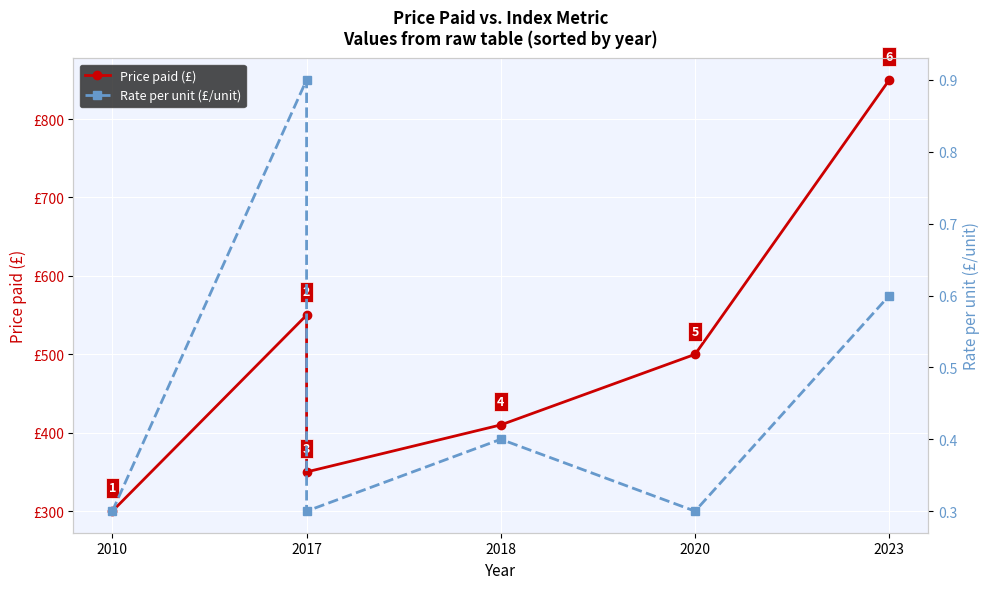

Reading left to right, list all the values displayed in this chart.

Price paid (£): 300.0	550.0	350.0	410.0	500.0	850.0
Rate per unit (£/unit): 0.3	0.9	0.3	0.4	0.3	0.6